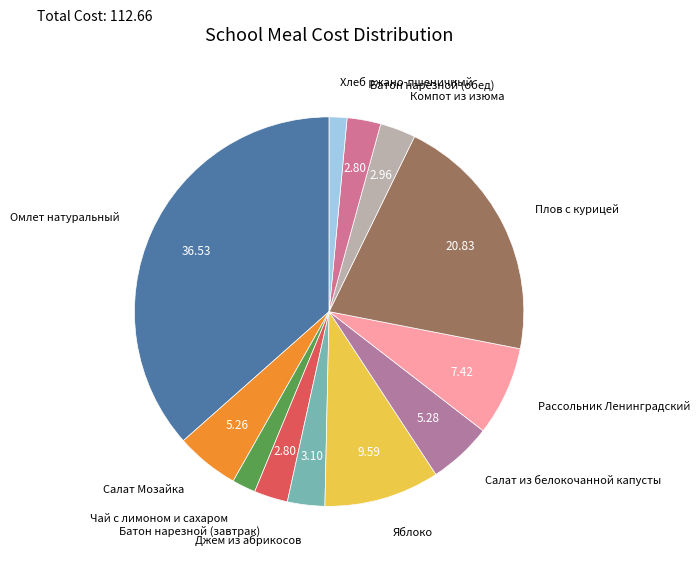

Which has a higher value, Салат из белокочанной капусты or Батон нарезной (завтрак)?

Салат из белокочанной капусты